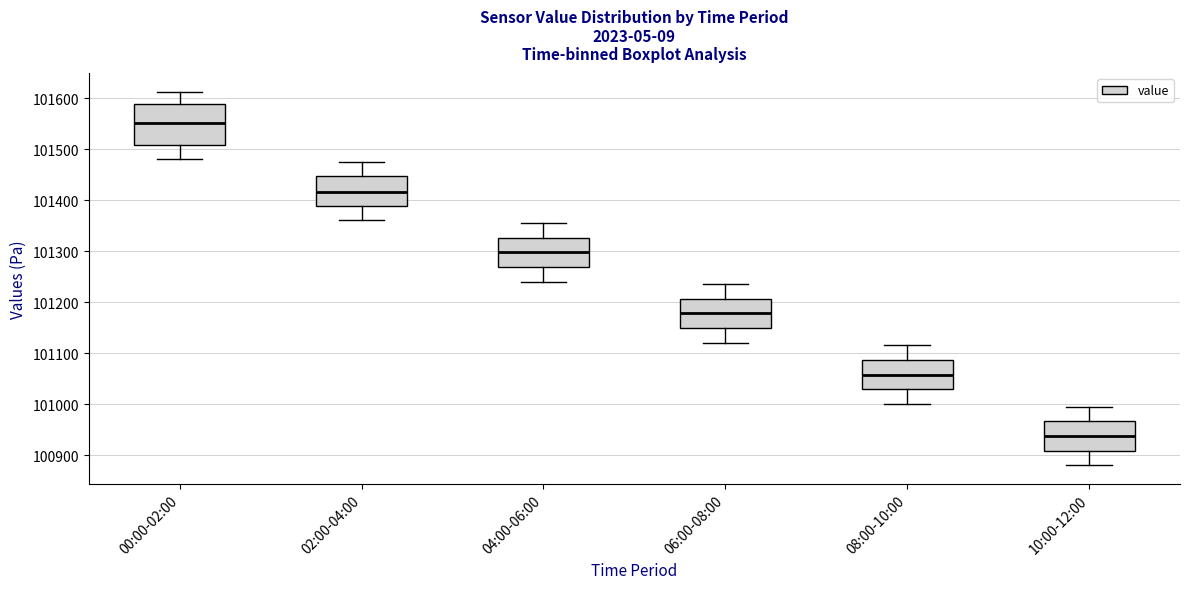

Where does the upper whisker of the box for 08:00-10:00 end on the y-axis? The values are not printed on the chart, so give them approximately, as read against the axis.

101120